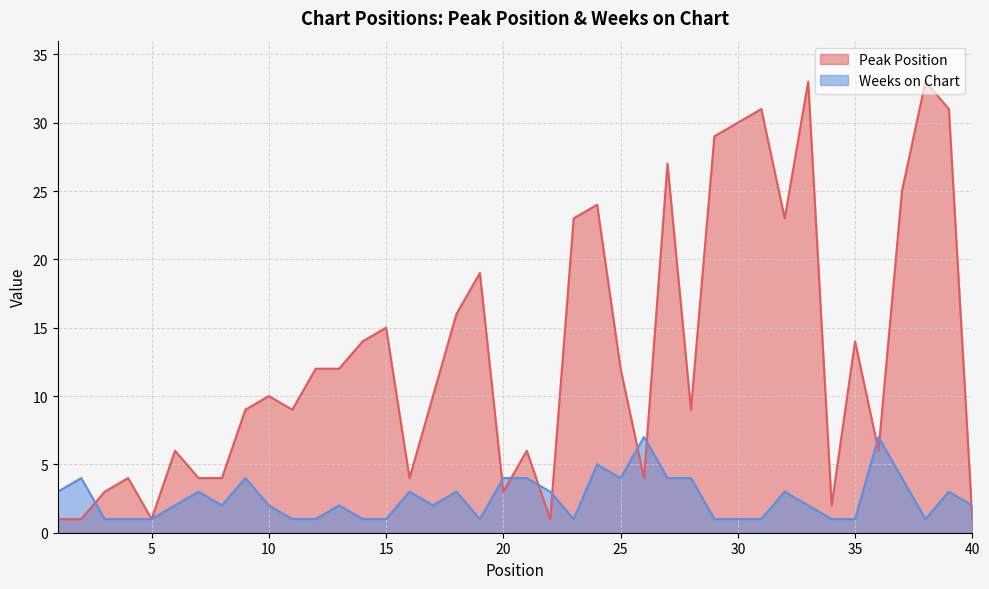

List the labels in order of Peak Position value, largest first.

33, 38, 31, 39, 30, 29, 27, 37, 24, 23, 32, 19, 18, 15, 14, 35, 12, 13, 25, 10, 17, 9, 11, 28, 6, 21, 36, 4, 7, 8, 16, 26, 3, 20, 34, 1, 2, 5, 22, 40